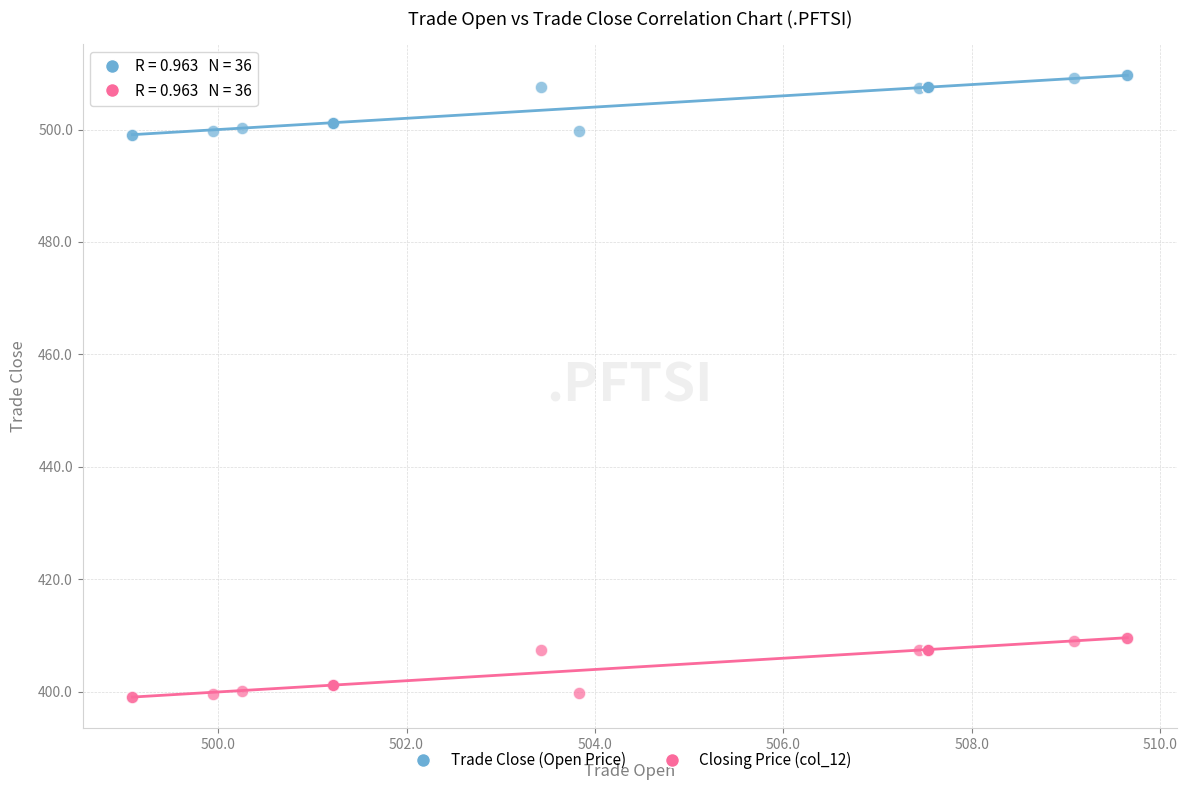

Which series reaches the maximum Y coordinate?

Trade Close (Open Price)